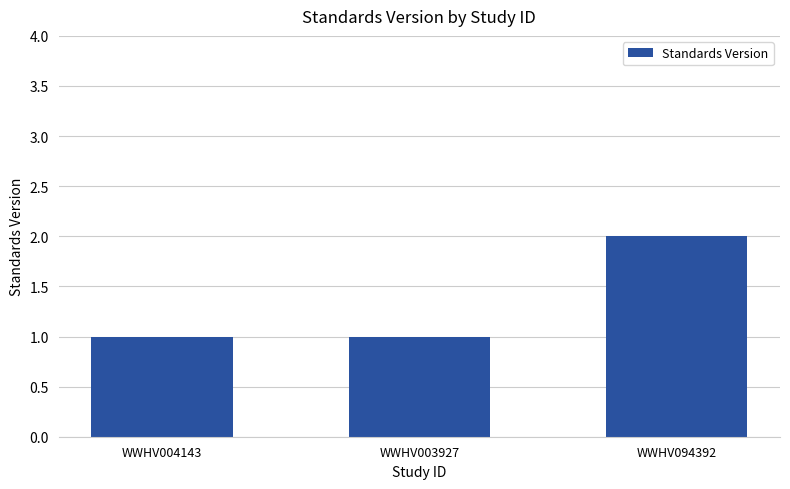

Which category has the highest value across all series?

WWHV094392